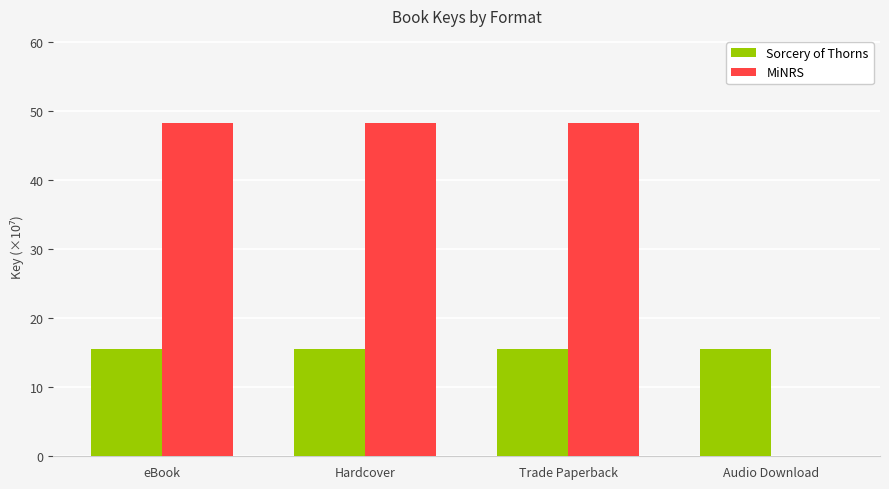

What is the approximate value of MiNRS at Trade Paperback?

48.3